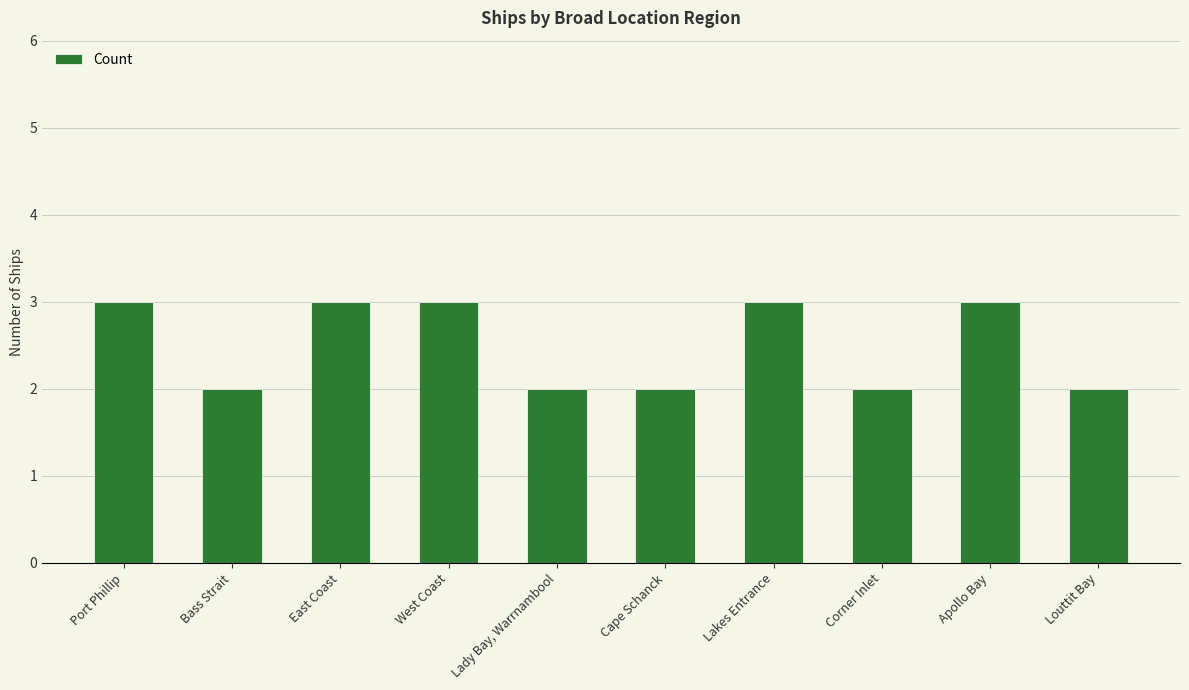

What is the maximum value shown in the chart?

3